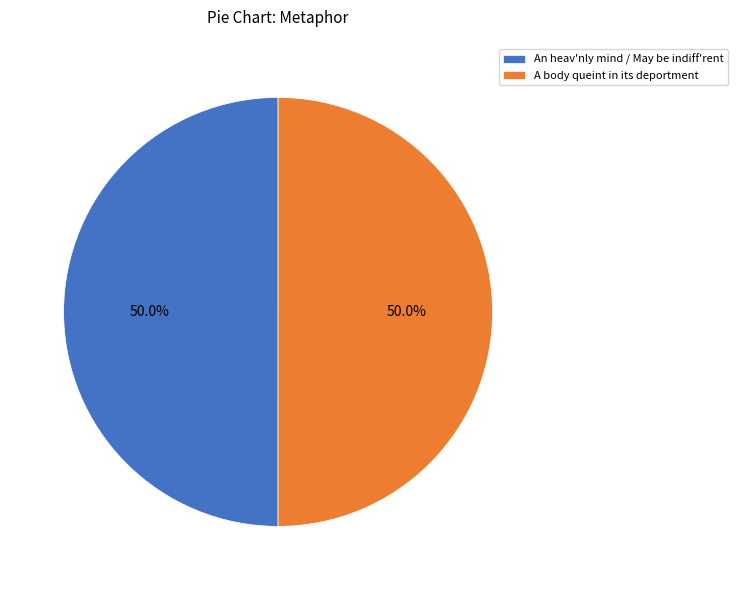

What is the ratio of the value at A body queint in its deportment to the value at An heav'nly mind / May be indiff'rent?

1.0